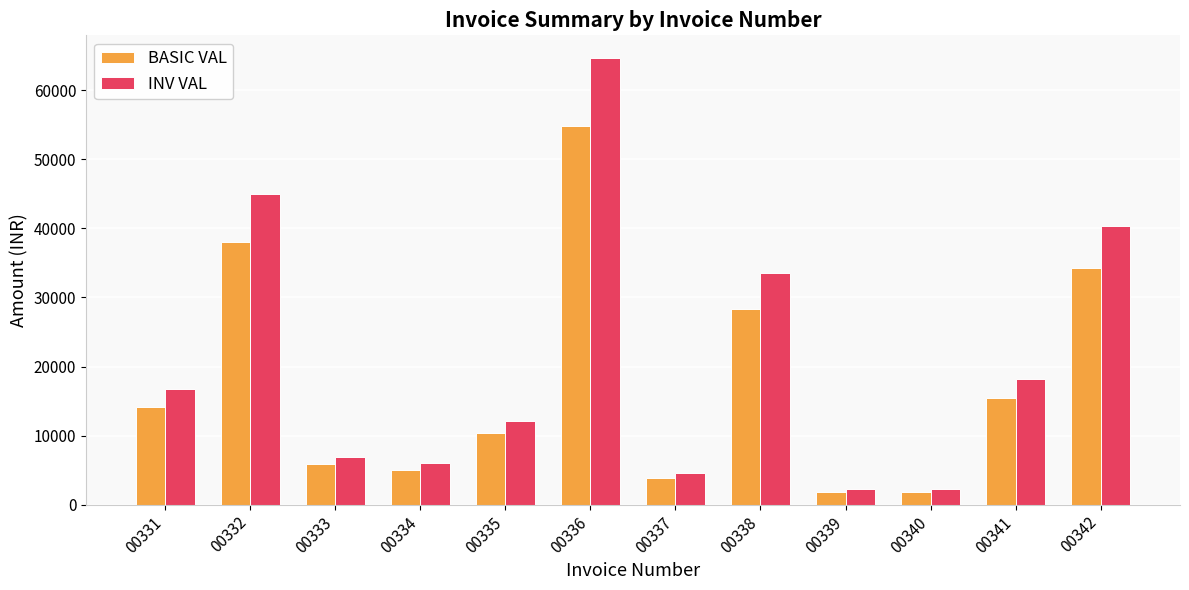

List the series in order of their peak value, lowest first.

BASIC VAL, INV VAL